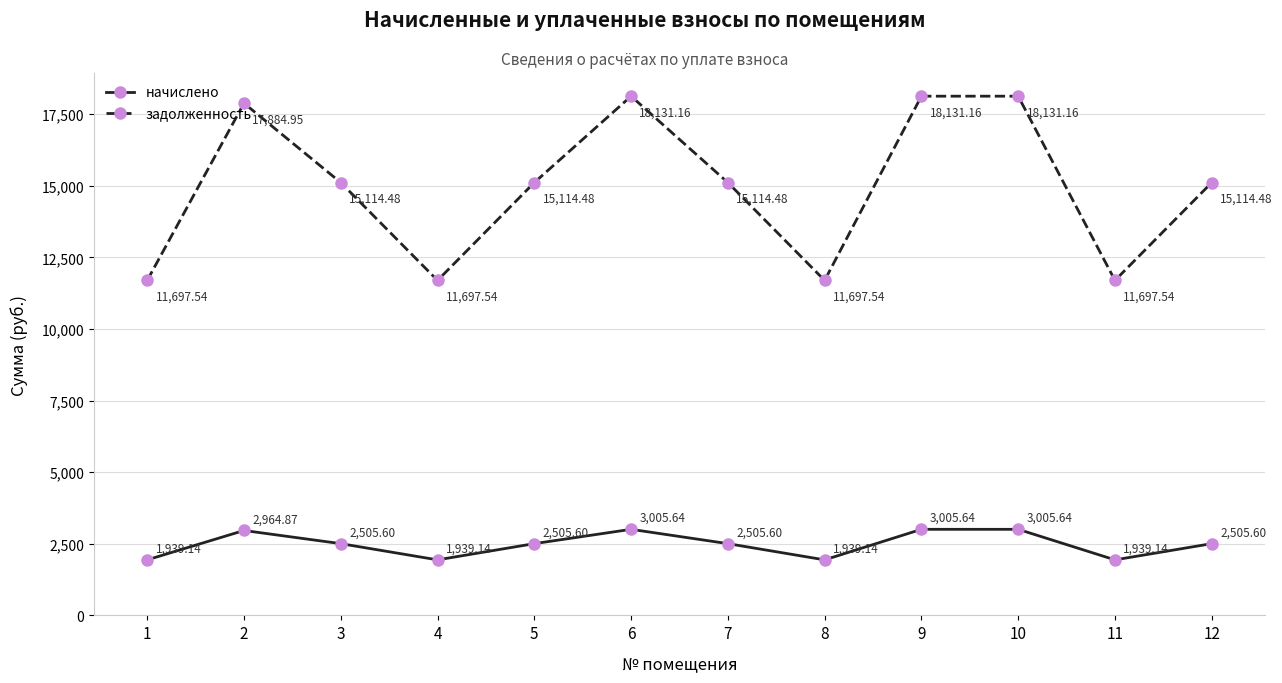

What is the difference between the maximum and minimum values in the начислено series?

1066.5